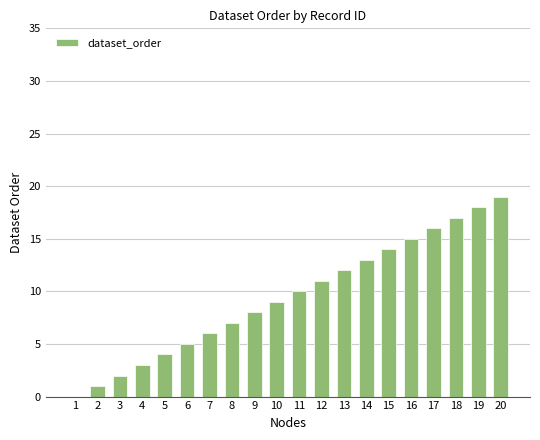

Between 8 and 6, which is larger?

8